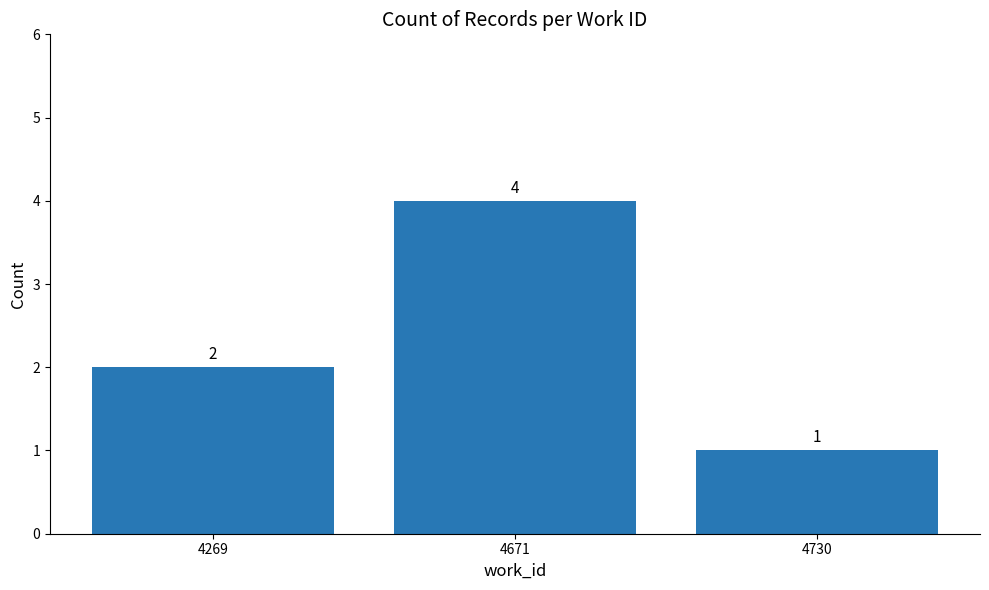

How many data points are less than 2?

1